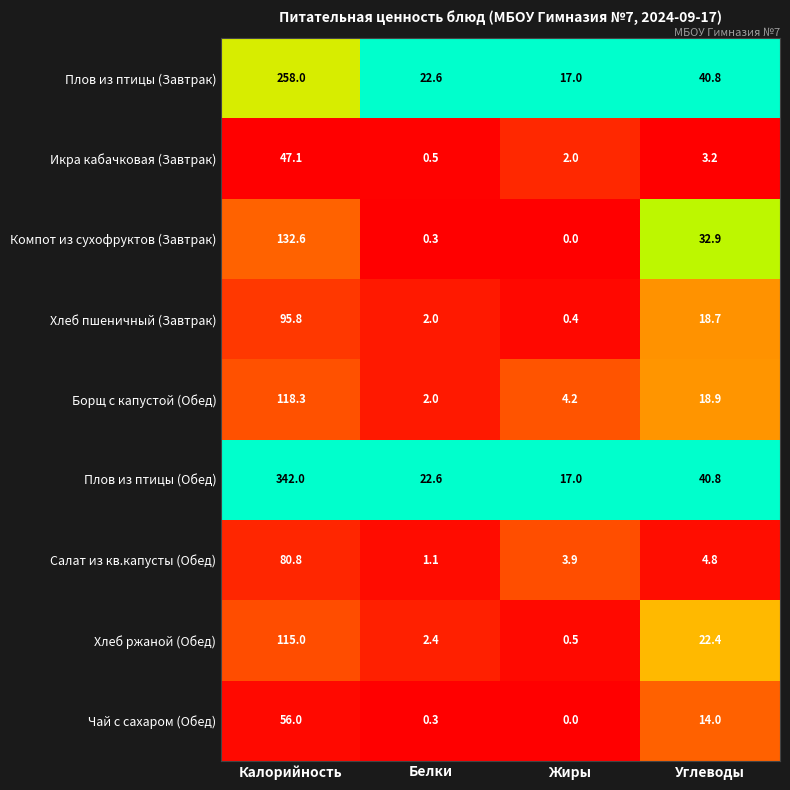

Which series has the largest range (max minus min)?

Плов из птицы (Обед)